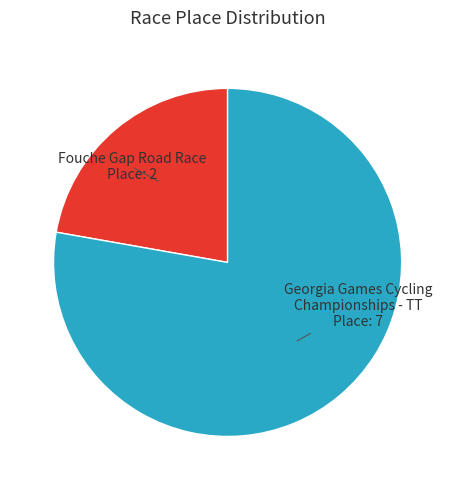

Rank the categories by value from lowest to highest.

Fouche Gap Road Race, Georgia Games Cycling Championships - TT